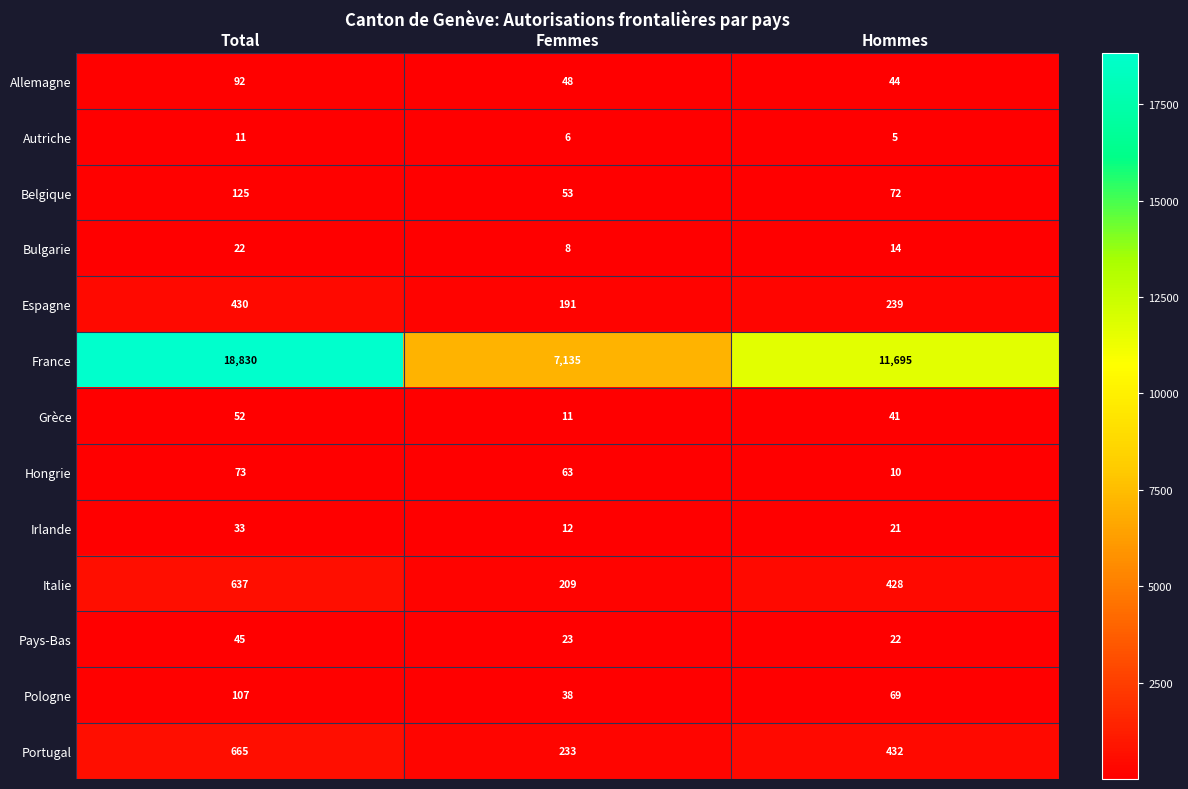

List the labels in order of Portugal value, smallest first.

Femmes, Hommes, Total